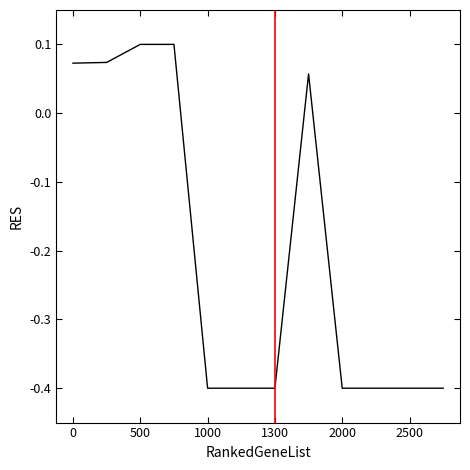

What is the difference between the maximum and minimum values?

0.5